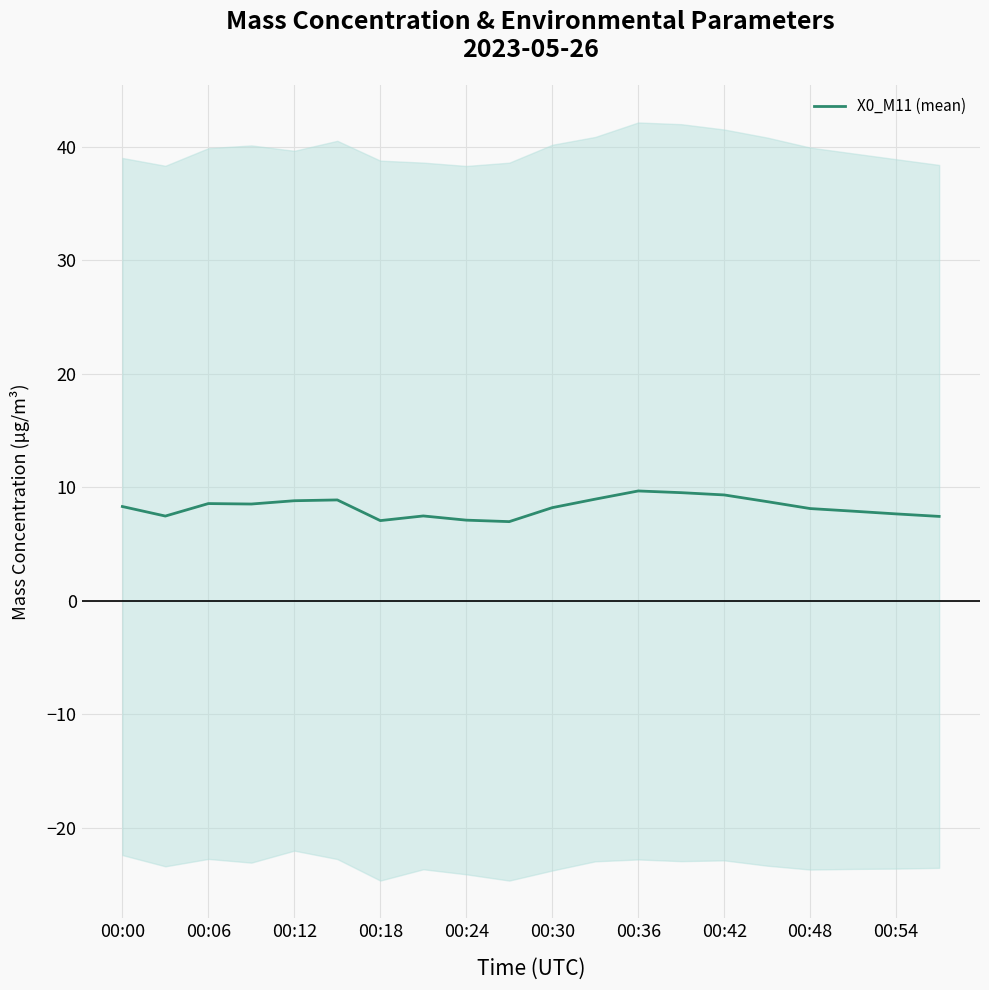

True or false: X0_M11 (mean) has a value of 8.8 at 00:12.

True